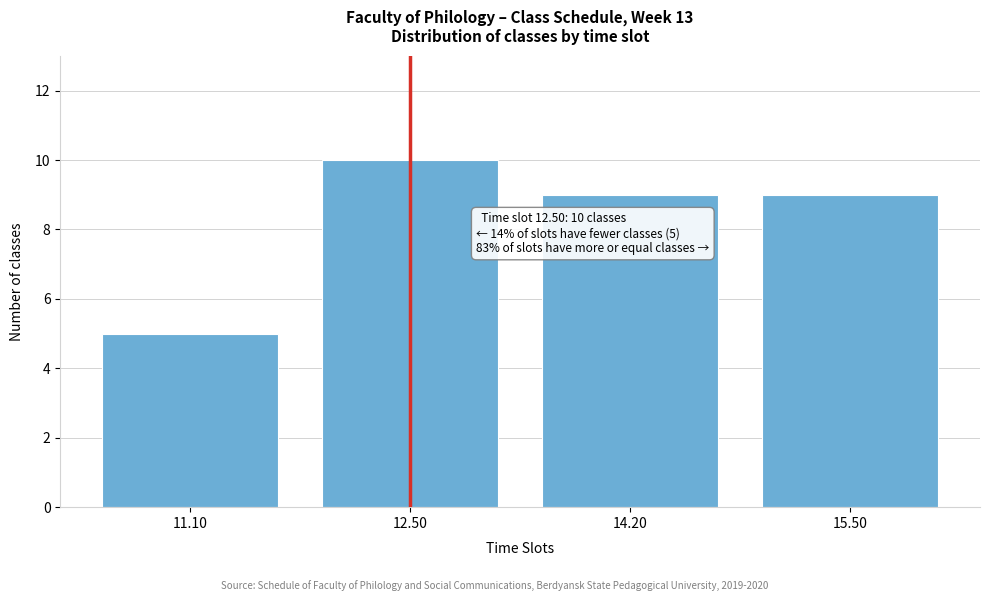

Reading left to right, what are all the values shown in this chart?

5	10	9	9